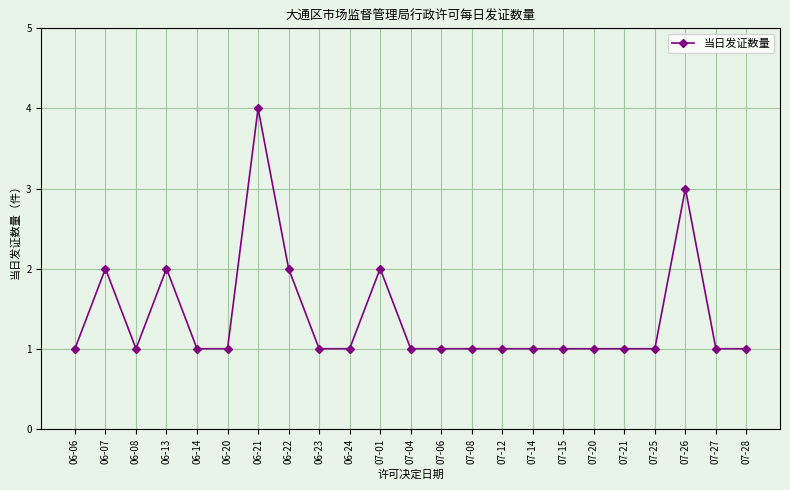

How many series are shown in this chart?

1